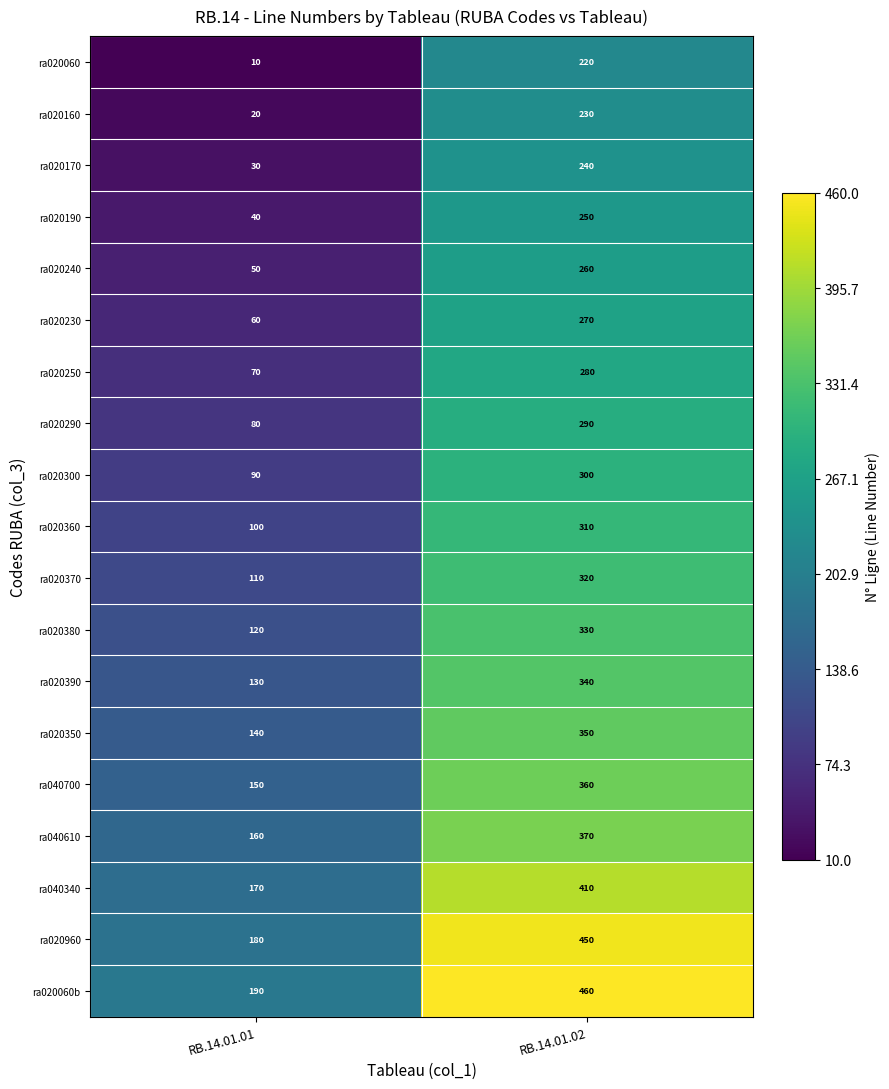

List the labels in order of ra020960 value, smallest first.

RB.14.01.01, RB.14.01.02